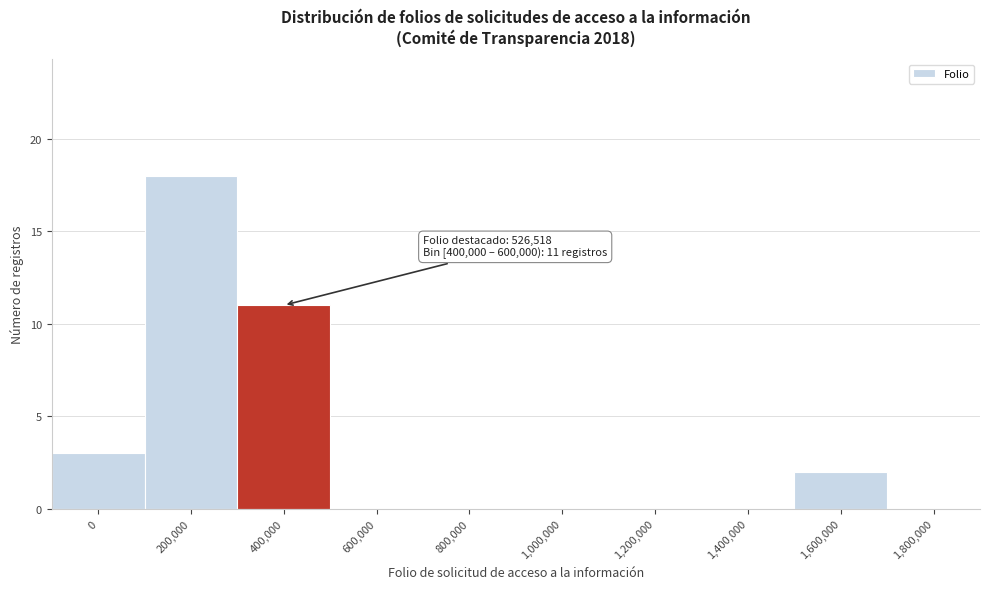

Reading left to right, transcribe all the data shown in this chart.

0=3	200,000=18	400,000=11	600,000=0	800,000=0	1,000,000=0	1,200,000=0	1,400,000=0	1,600,000=2	1,800,000=0